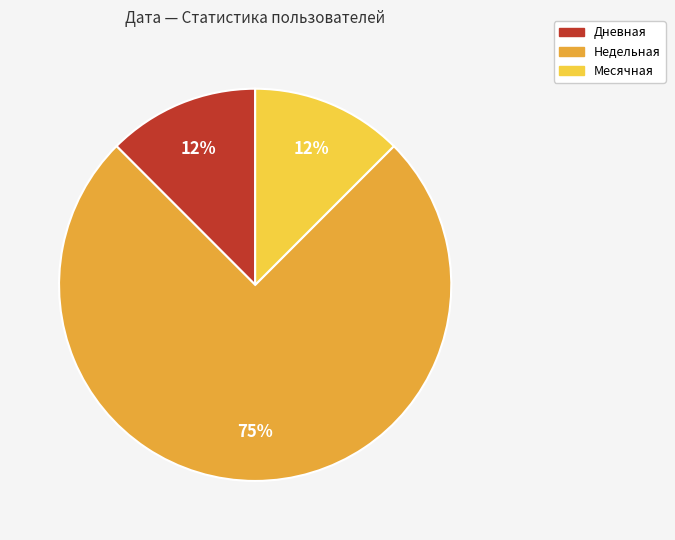

To the nearest percent, what is the average slice percentage?

33%